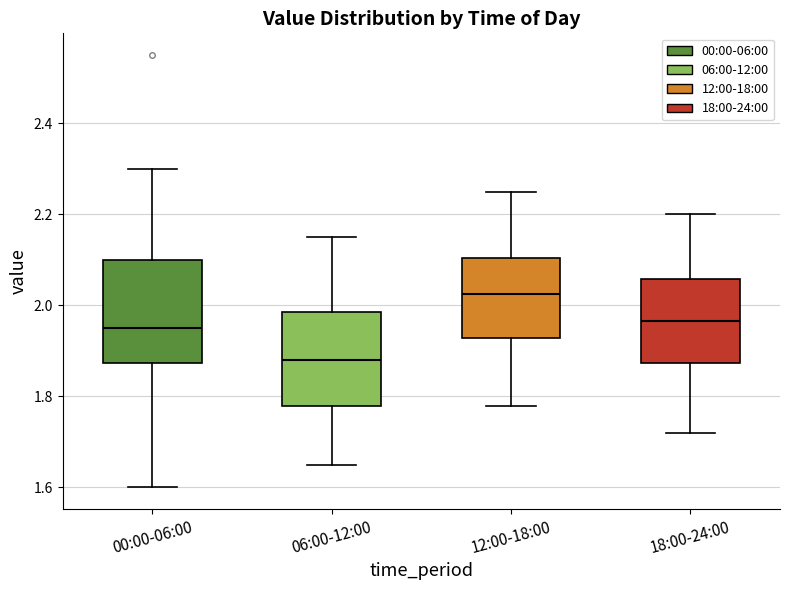

Reading left to right, transcribe this box plot: for each box, give where its median line is, the range the box spans, and where its two whiskers end, as read against the y-axis. The values are not printed on the chart, so give them approximately, as read against the axis.

00:00-06:00: median 1.96, box 1.88 to 2.10, whiskers 1.60 to 2.30
06:00-12:00: median 1.88, box 1.78 to 1.98, whiskers 1.66 to 2.16
12:00-18:00: median 2.02, box 1.92 to 2.10, whiskers 1.78 to 2.26
18:00-24:00: median 1.96, box 1.88 to 2.06, whiskers 1.72 to 2.20